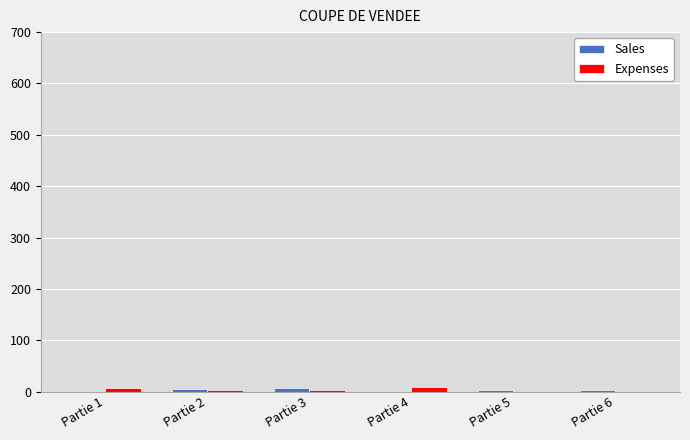

How many groups of bars are there?

6